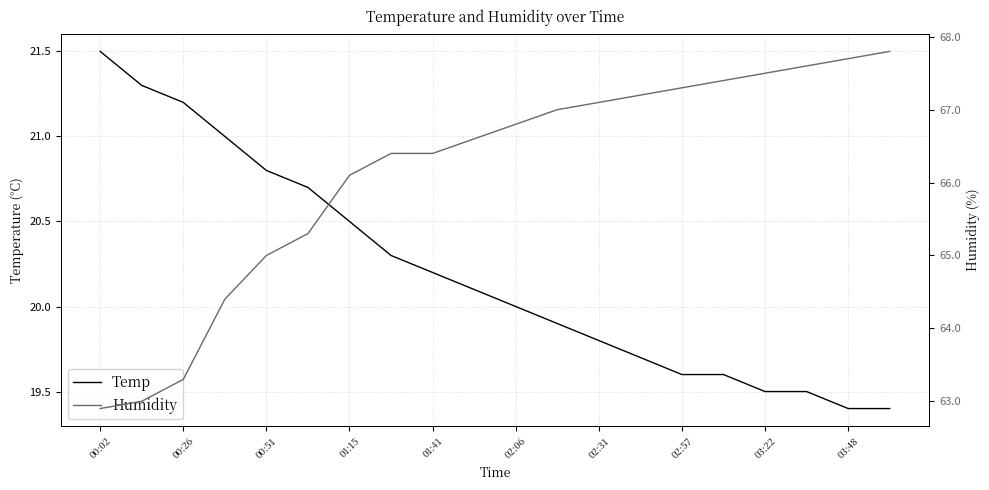

What is the lowest value of the Temp series?

19.4